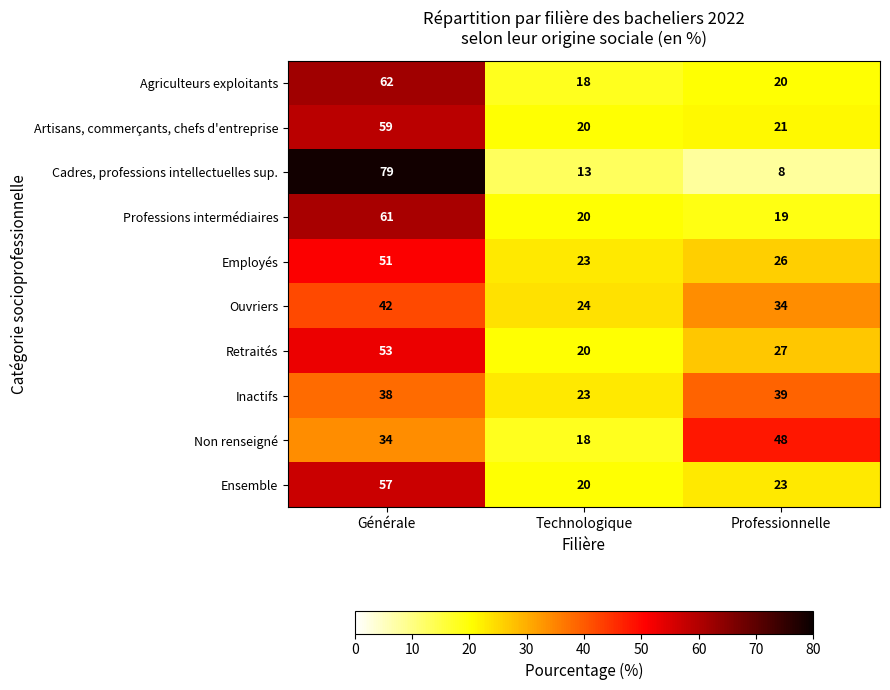

The Agriculteurs exploitants series shows 20 at Professionnelle. True or false?

True